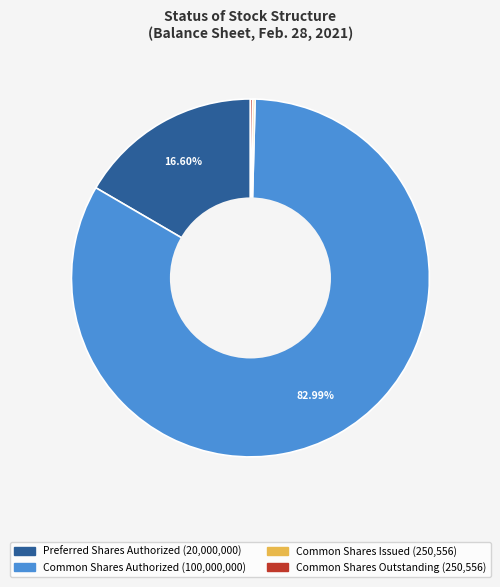

Does any single category account for the majority?

Yes